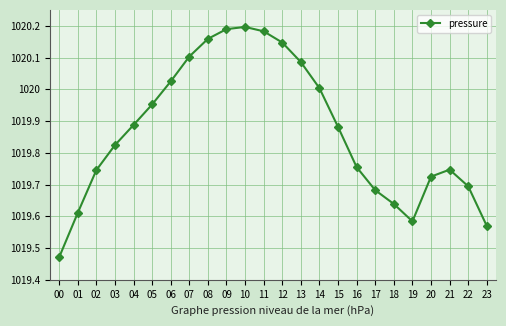

Is it true that the value at 13 is 633.8?

False